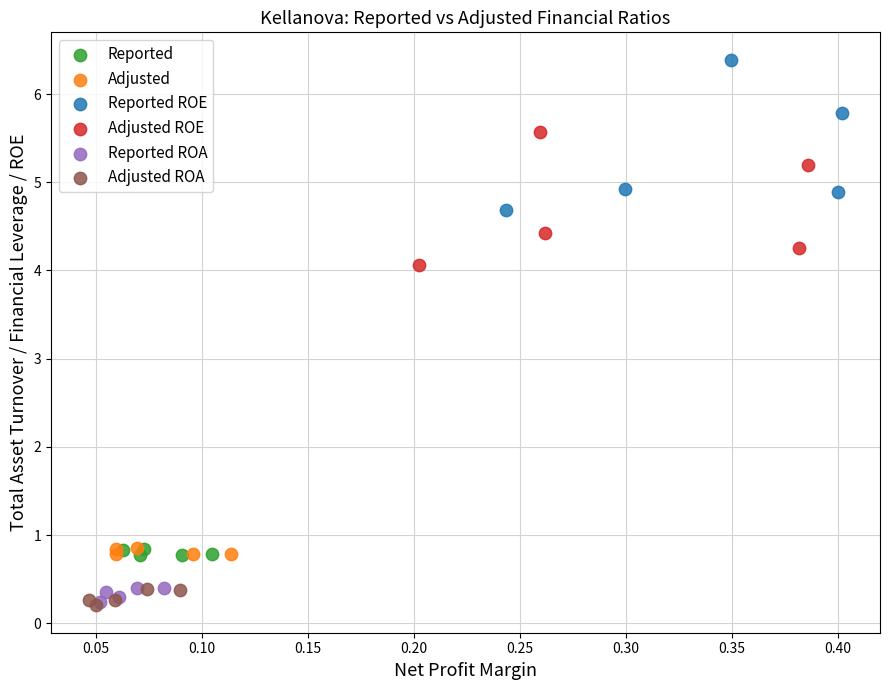

What are all the series names shown in the legend?

Reported, Adjusted, Reported ROE, Adjusted ROE, Reported ROA, Adjusted ROA